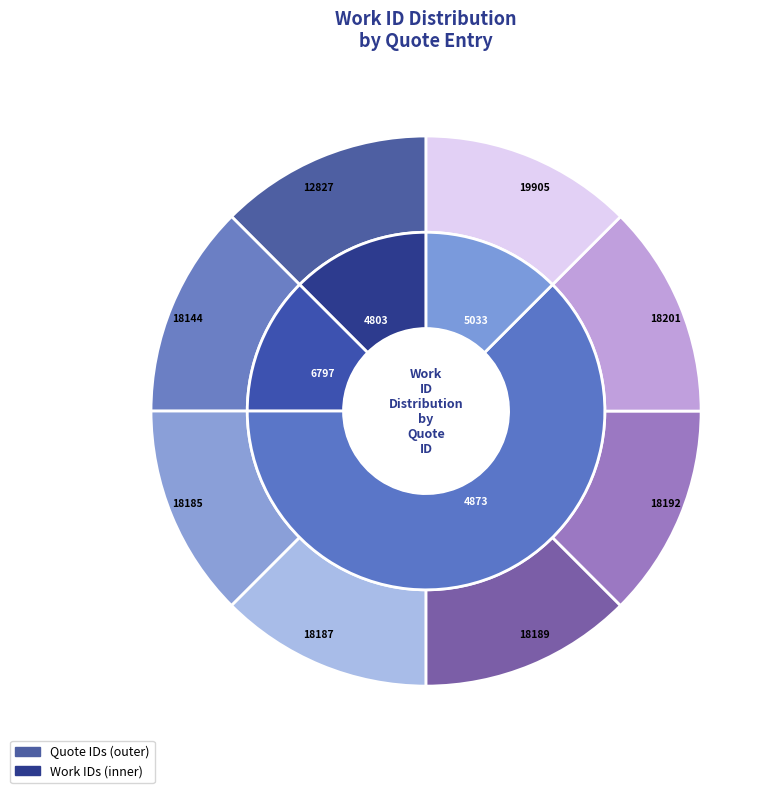

Is there a majority slice in this chart?

No